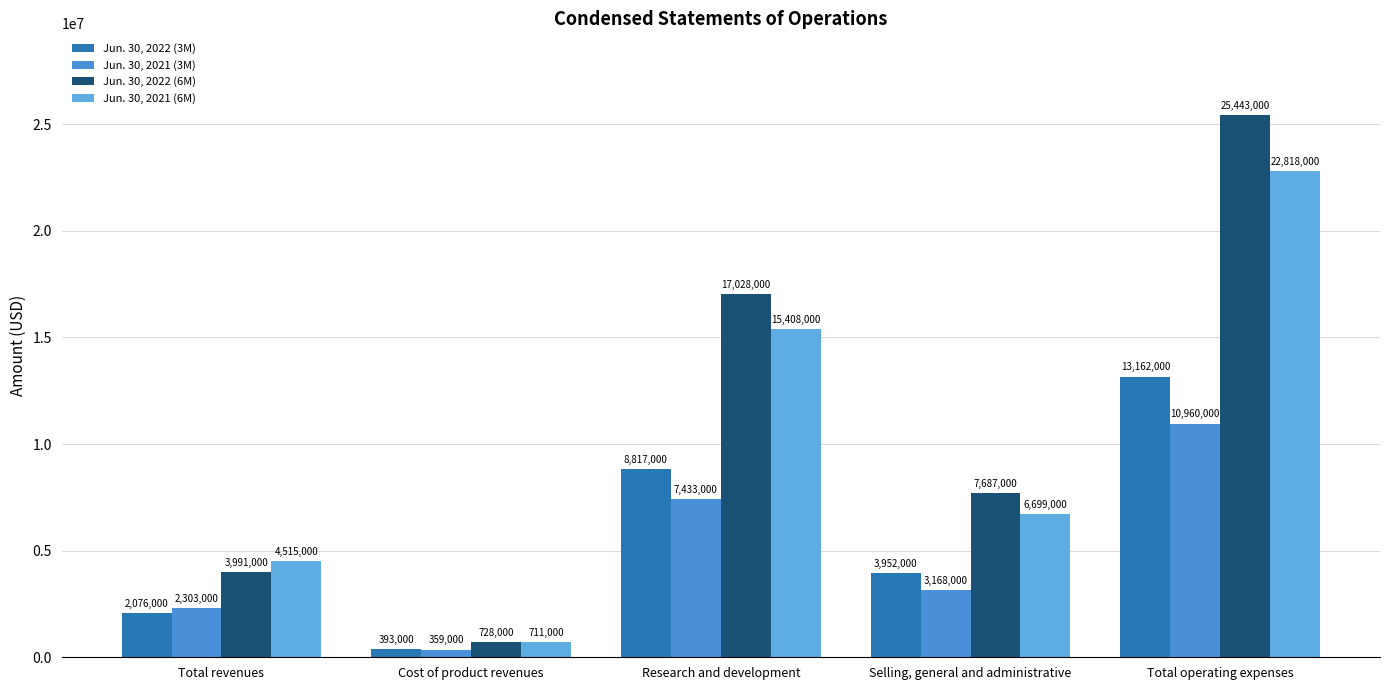

At which label does Jun. 30, 2021 (3M) reach its minimum?

Cost of product revenues